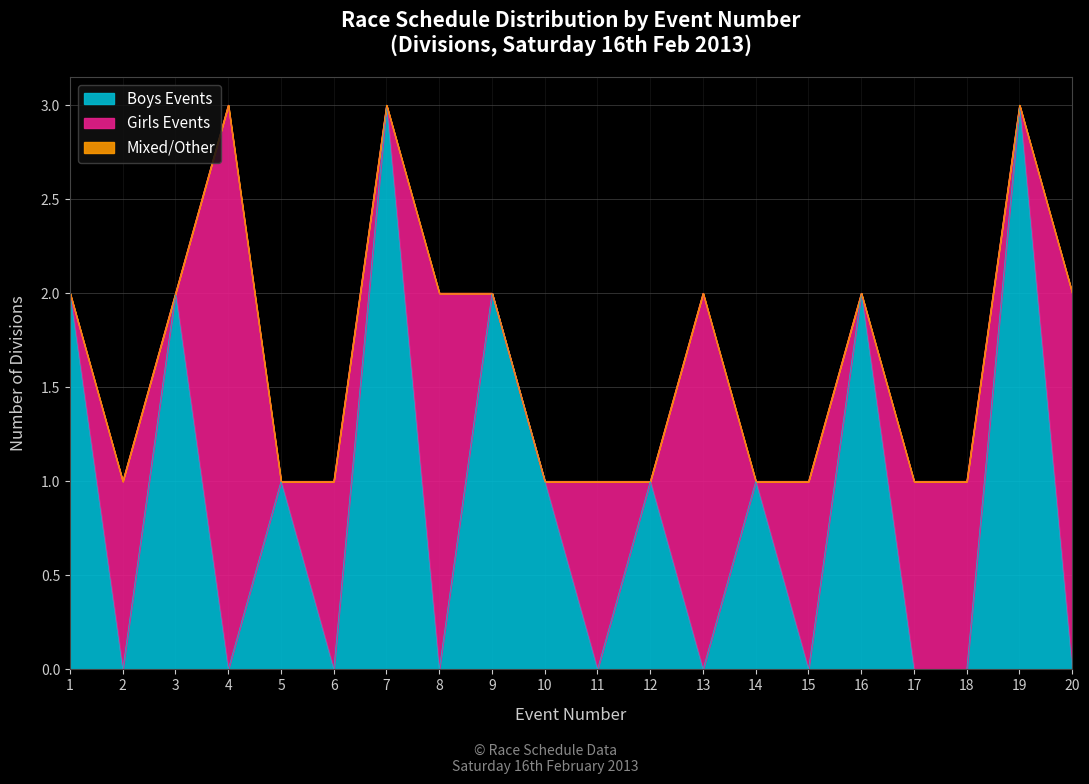

True or false: Boys Events has a value of 2 at 4.

False